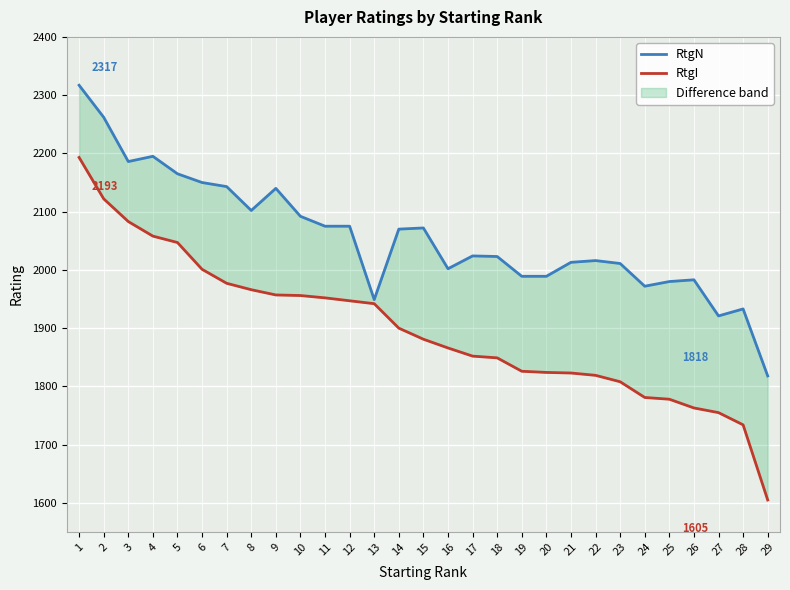

The value of RtgI at 22 is 1819. True or false?

True